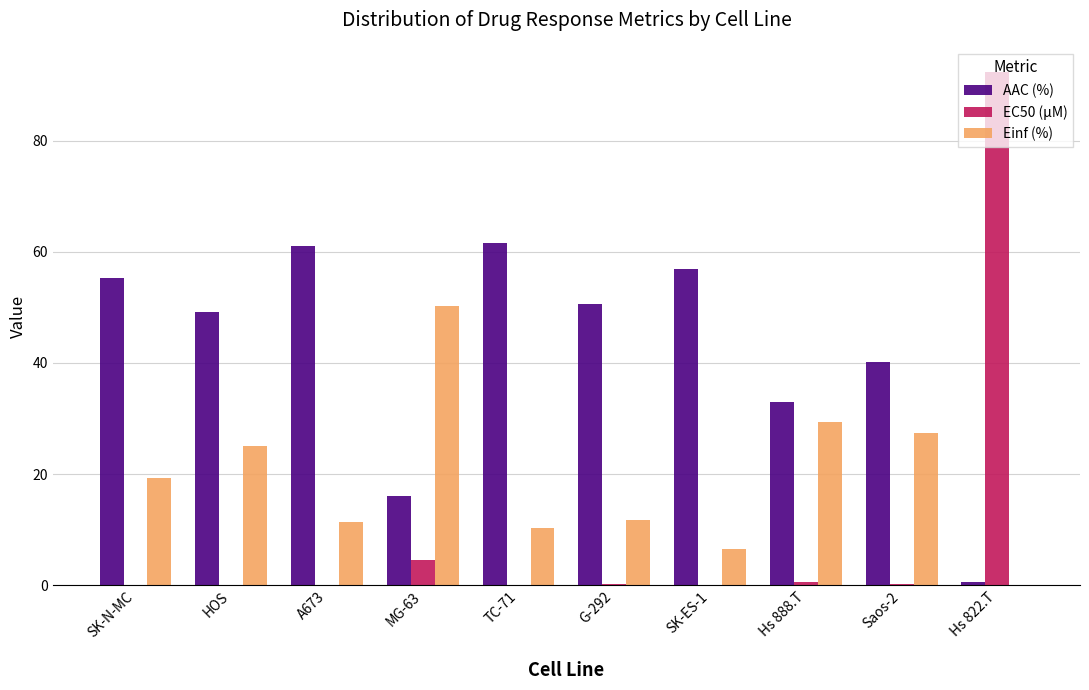

What is the highest value of the Einf (%) series?

50.3